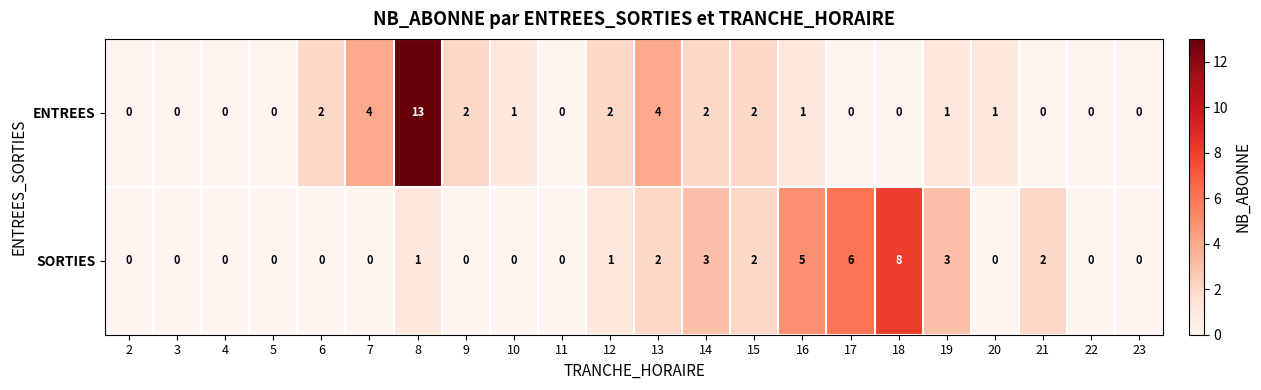

List the series in order of their overall mean, highest first.

ENTREES, SORTIES